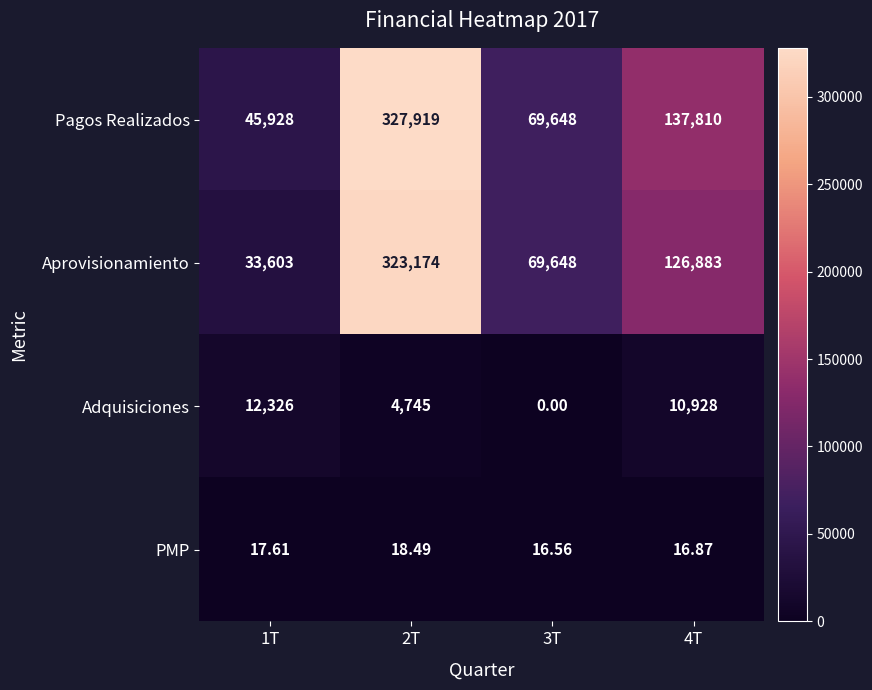

Between 1T and 2T, which series saw the biggest shift?

Aprovisionamiento